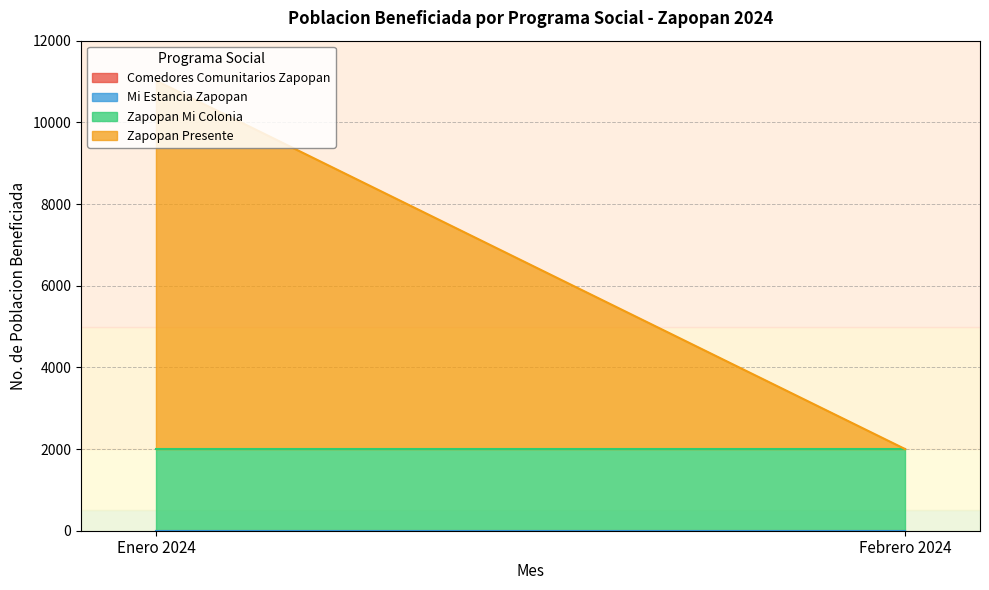

At how many categories does at least one series exceed 2333?

1